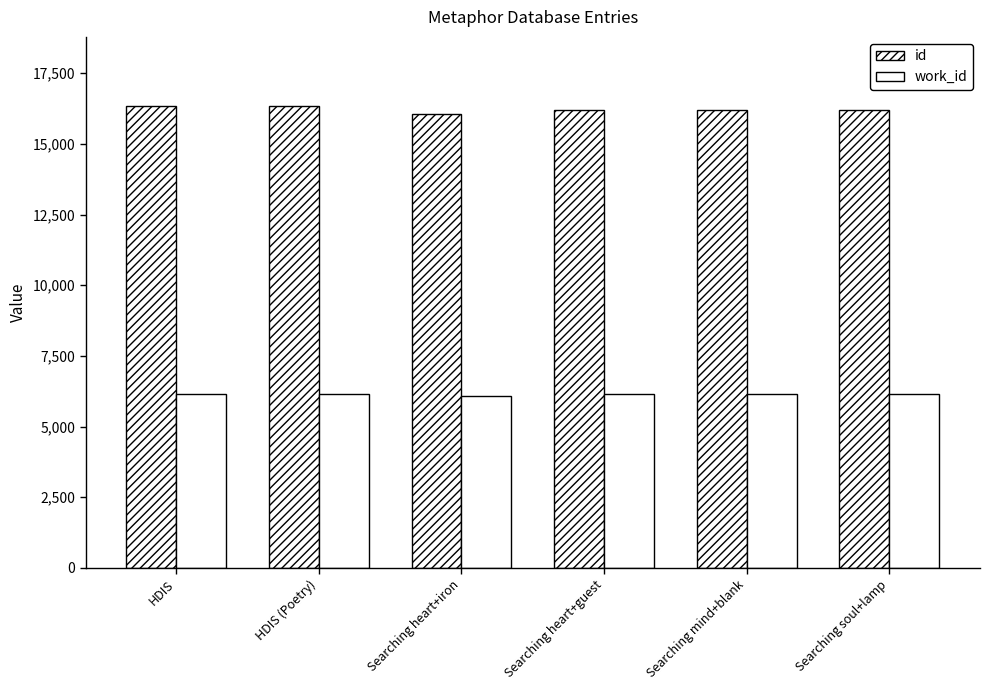

Does the chart contain any negative values?

No